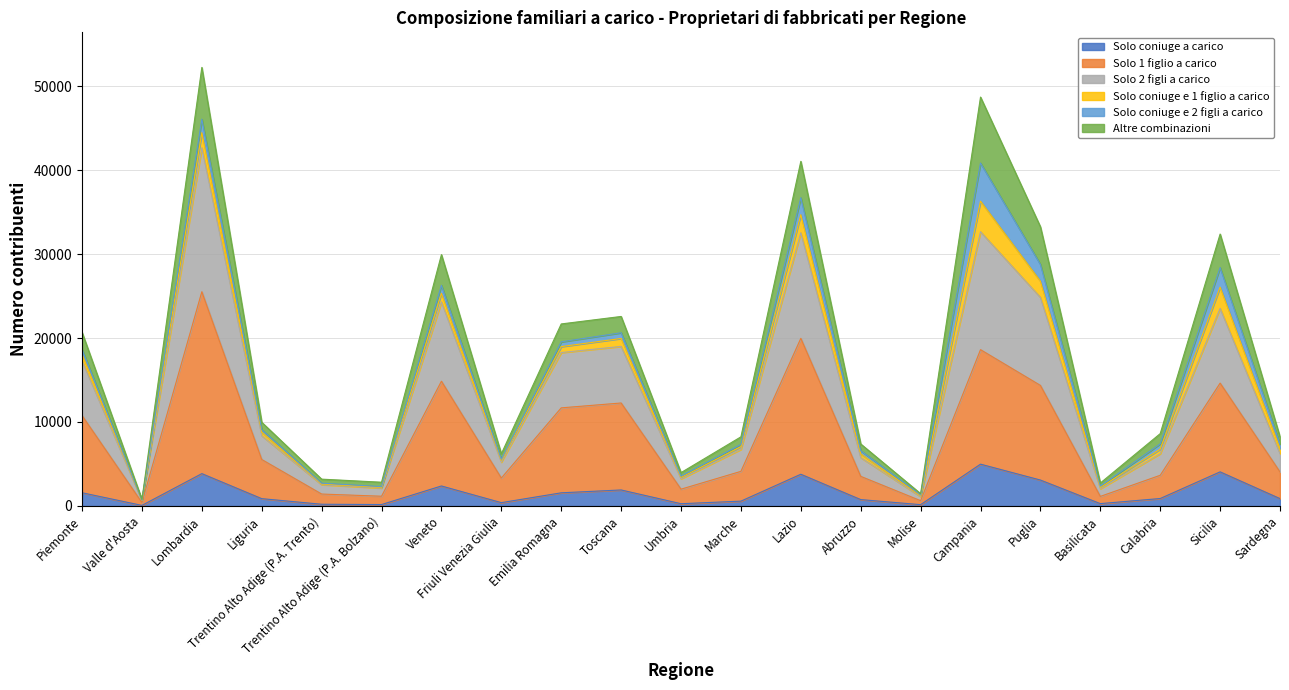

At how many categories does at least one series exceed 3716?

15